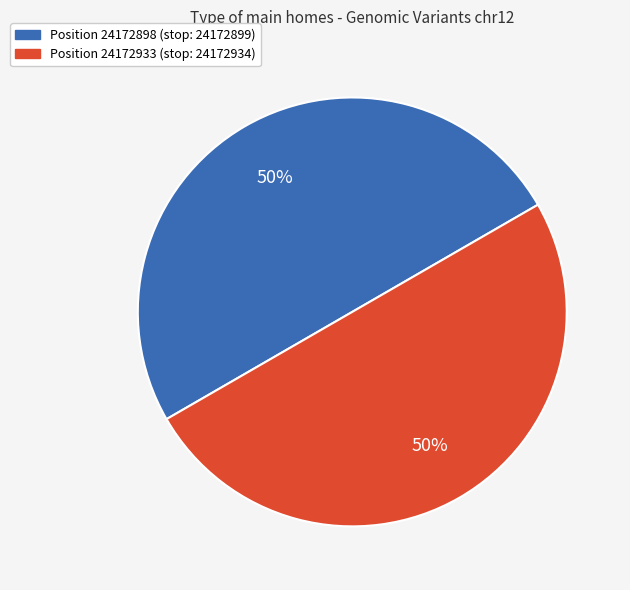

How many slices are in this pie chart?

2